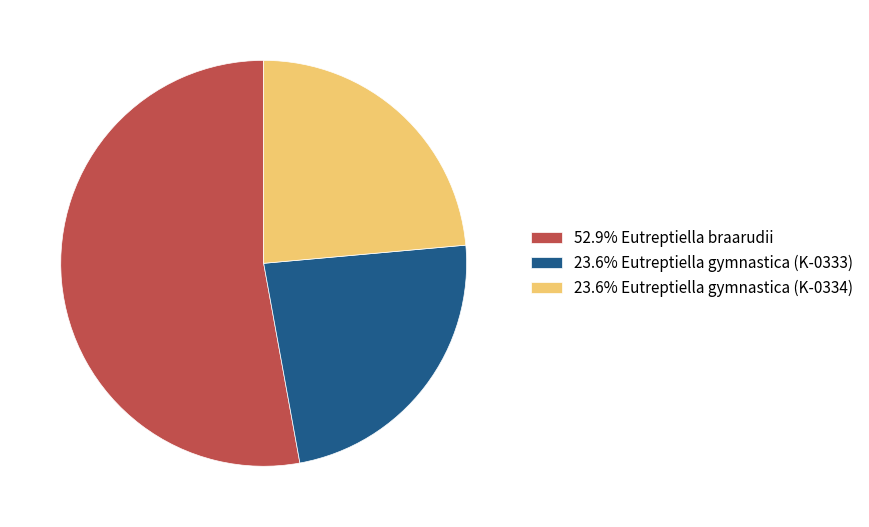

Do 52.9% Eutreptiella braarudii and 23.6% Eutreptiella gymnastica (K-0333) together represent more than half of the pie?

Yes